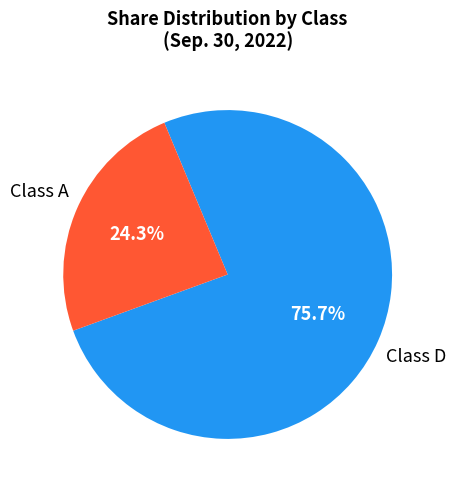

Does any single category account for the majority?

Yes